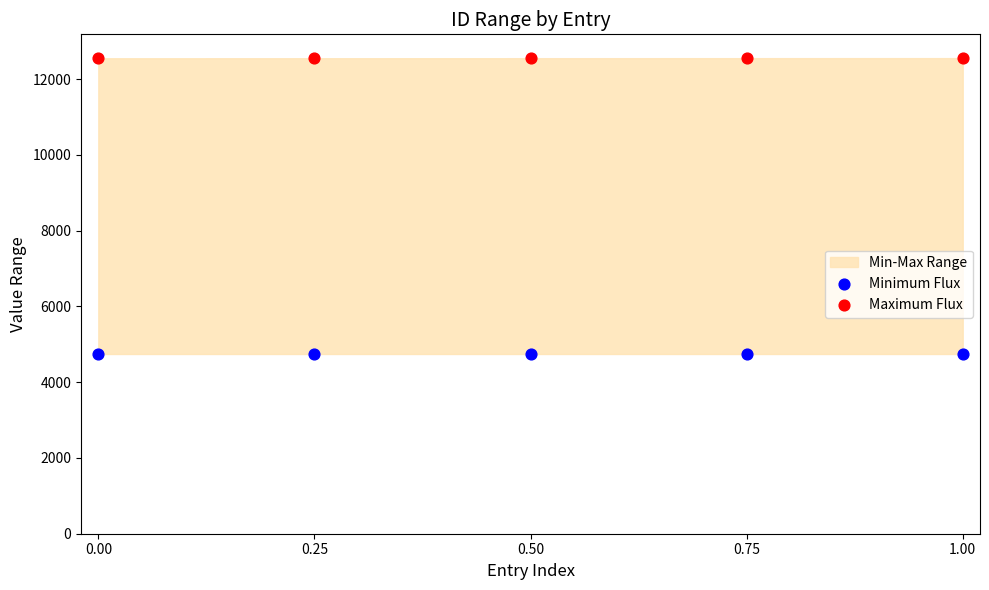

Which series reaches the maximum Y coordinate?

Maximum Flux